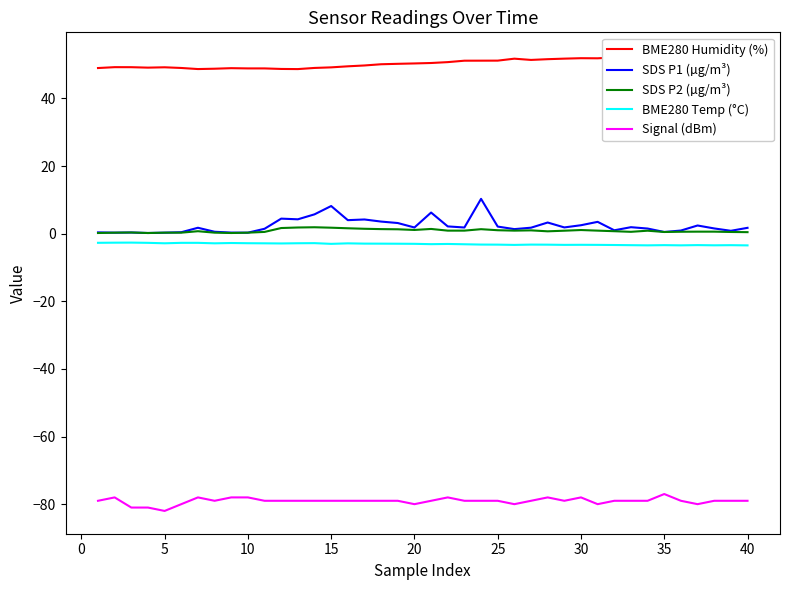

What is the highest value of the SDS P1 (µg/m³) series?

10.3